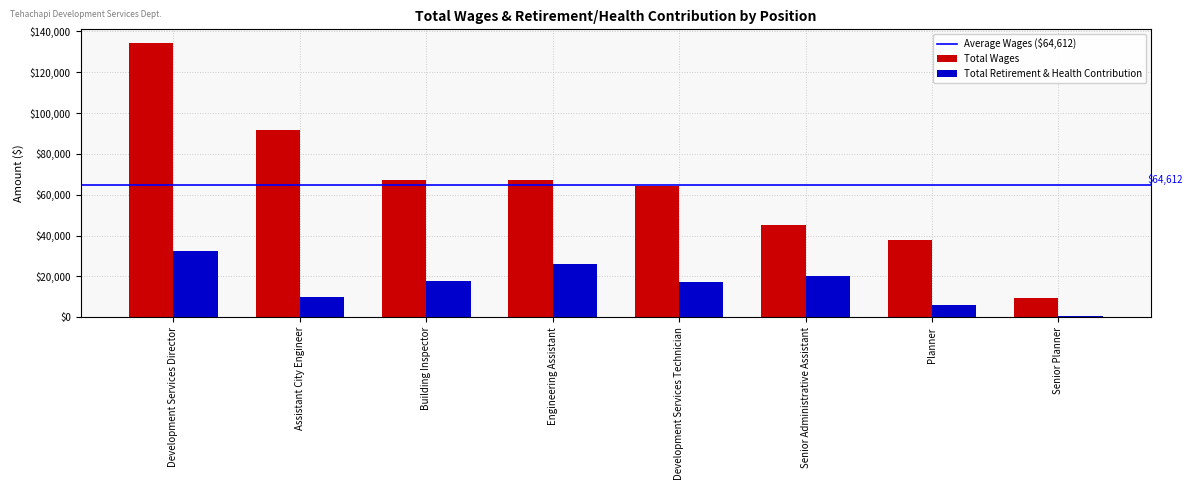

Is it true that Total Retirement & Health Contribution equals 404 at Senior Planner?

True